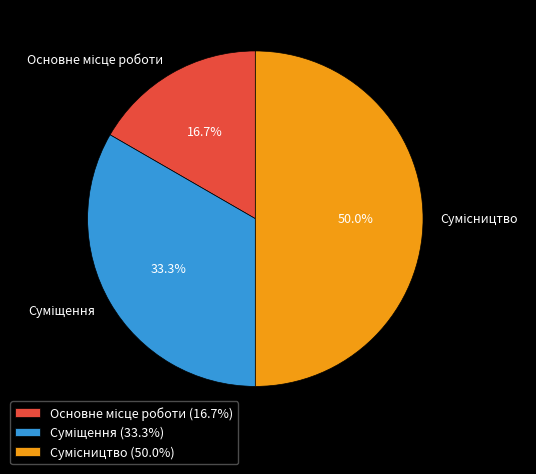

Which category has the smallest portion of the pie?

Основне місце роботи